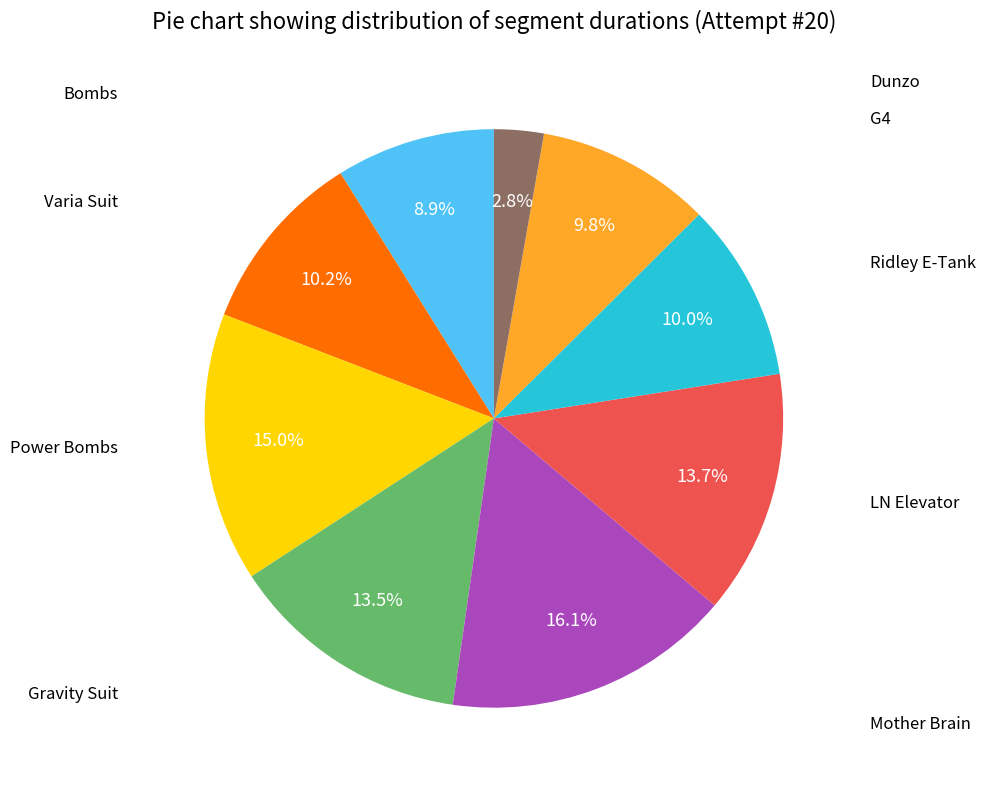

Rank the categories by value from highest to lowest.

Mother Brain, Power Bombs, LN Elevator, Gravity Suit, Varia Suit, Ridley E-Tank, G4, Bombs, Dunzo